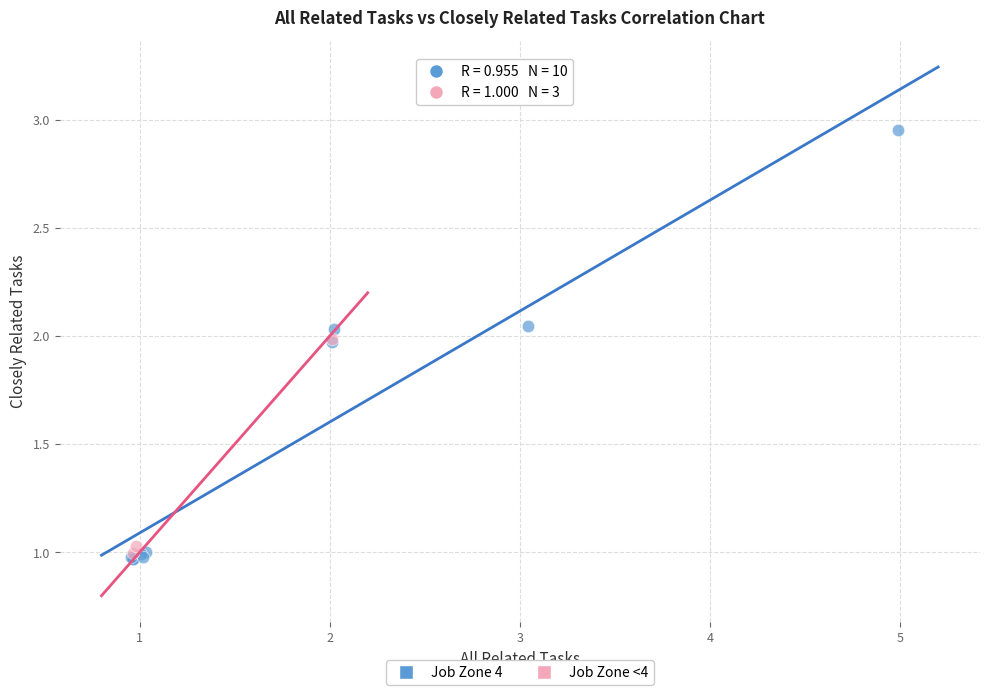

Which series reaches the maximum Y coordinate?

Job Zone 4